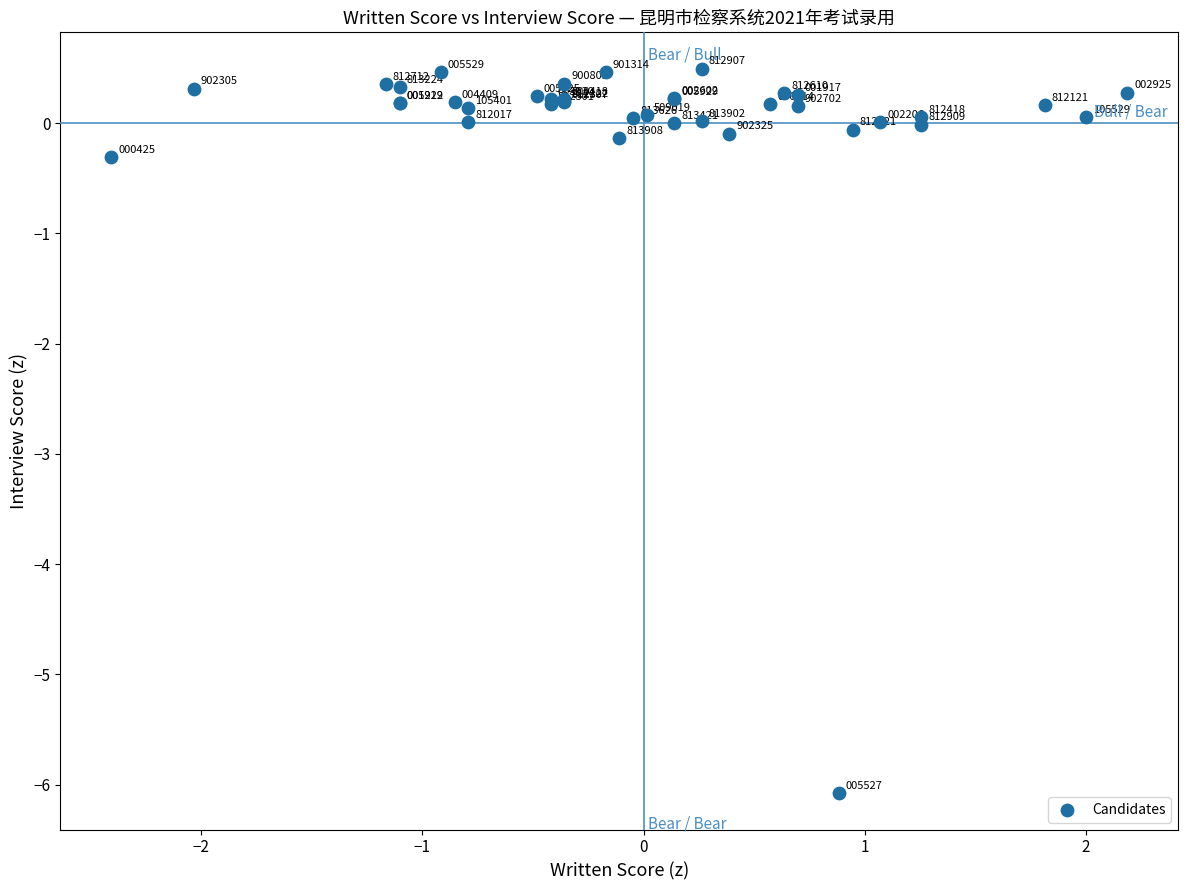

What Y value in the scatter plot is closest to -2?

-0.3